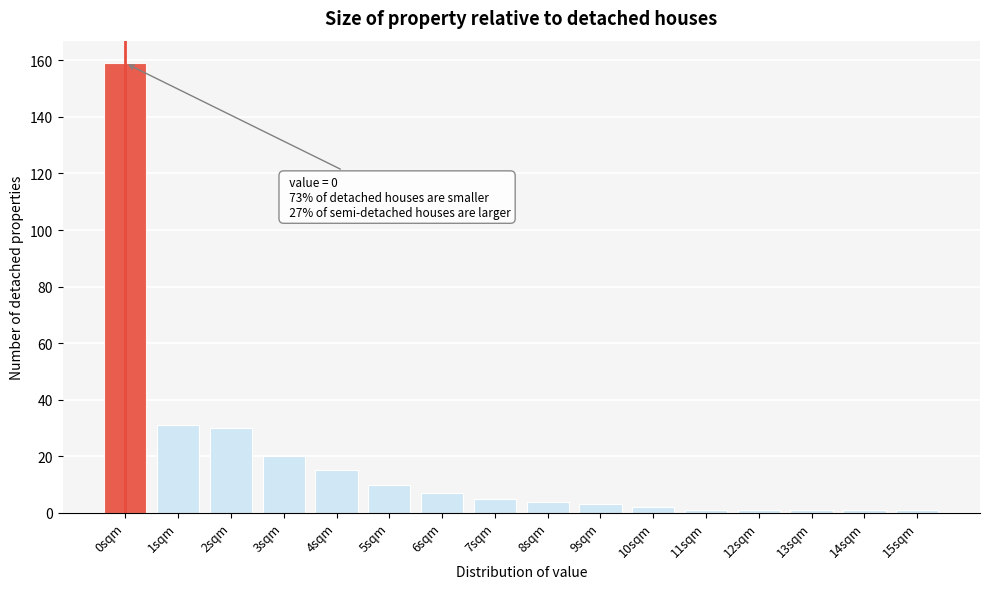

Reading right to left, transcribe all the data shown in this chart.

1	1	1	1	1	2	3	4	5	7	10	15	20	30	31	159